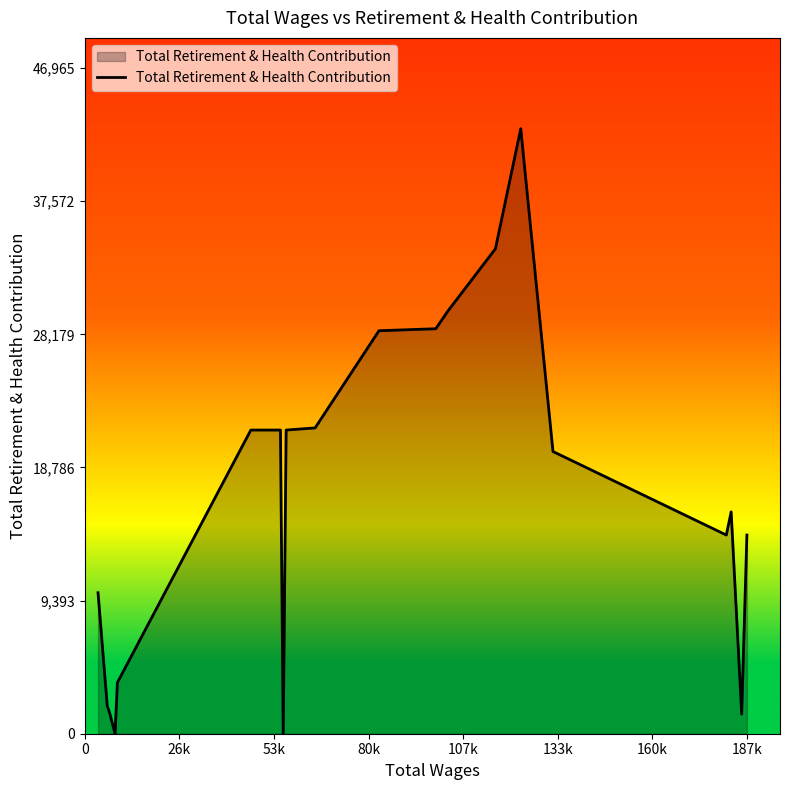

What is the difference between the maximum and minimum values?

42696